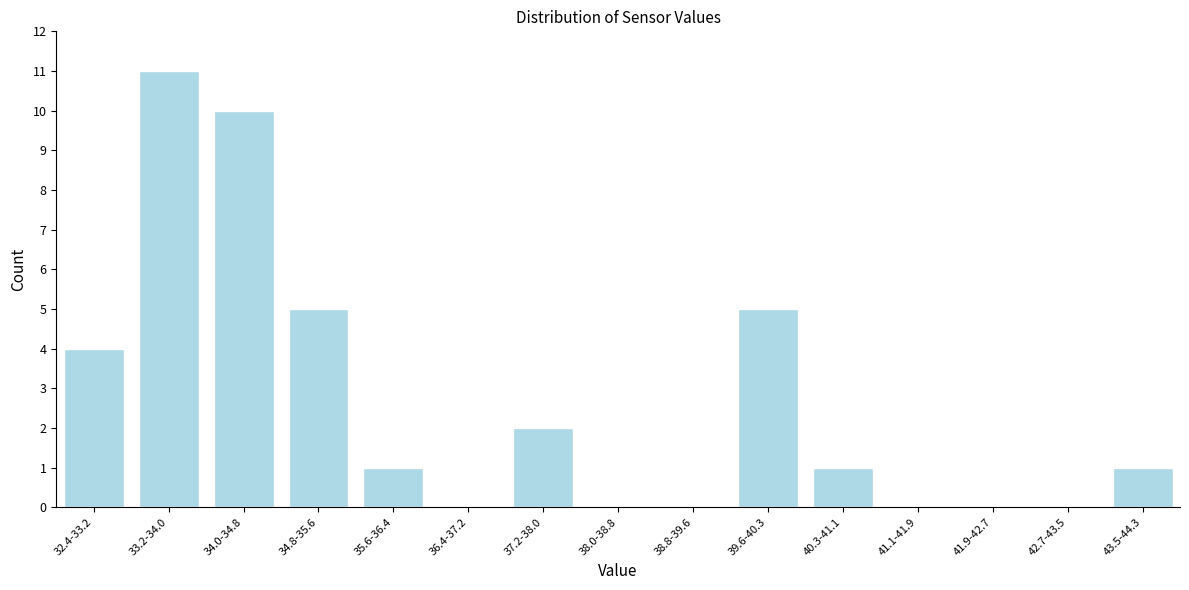

Reading right to left, transcribe all the data shown in this chart.

43.5-44.3=1	42.7-43.5=0	41.9-42.7=0	41.1-41.9=0	40.3-41.1=1	39.6-40.3=5	38.8-39.6=0	38.0-38.8=0	37.2-38.0=2	36.4-37.2=0	35.6-36.4=1	34.8-35.6=5	34.0-34.8=10	33.2-34.0=11	32.4-33.2=4